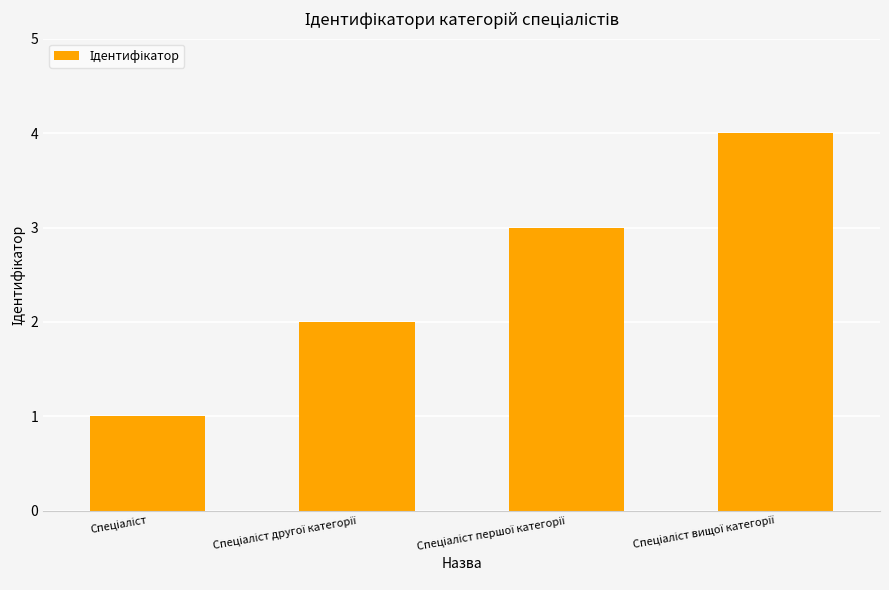

What is the maximum value shown in the chart?

4